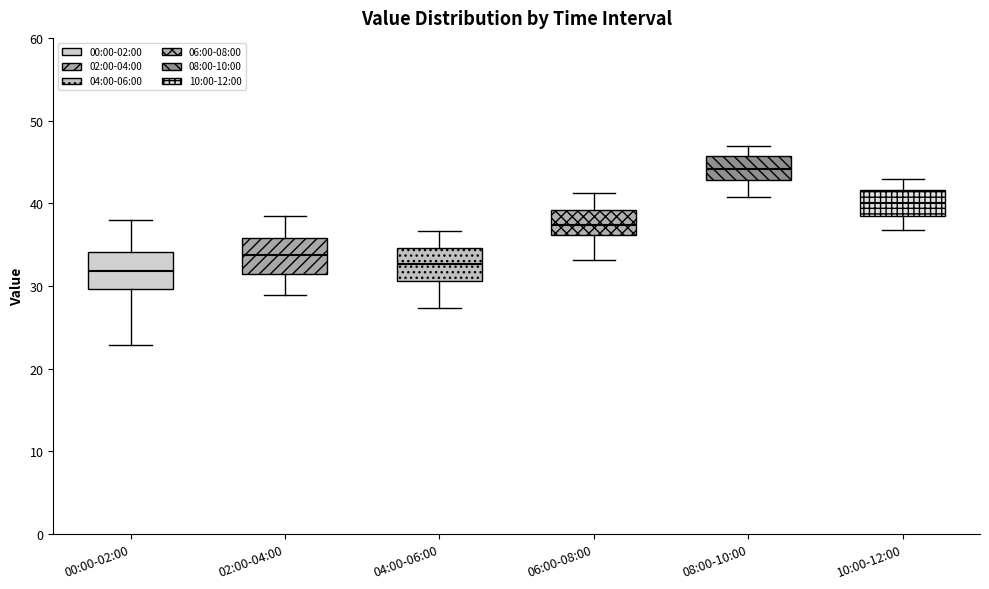

Reading left to right, read every box against the y-axis: the position of its median line, the range the box covers, and the ends of its whiskers. The values are not printed on the chart, so give them approximately, as read against the axis.

00:00-02:00: median 32, box 30 to 34, whiskers 23 to 38
02:00-04:00: median 34, box 31 to 36, whiskers 29 to 39
04:00-06:00: median 33, box 31 to 35, whiskers 27 to 37
06:00-08:00: median 37, box 36 to 39, whiskers 33 to 41
08:00-10:00: median 44, box 43 to 46, whiskers 41 to 47
10:00-12:00: median 40, box 38 to 42, whiskers 37 to 43